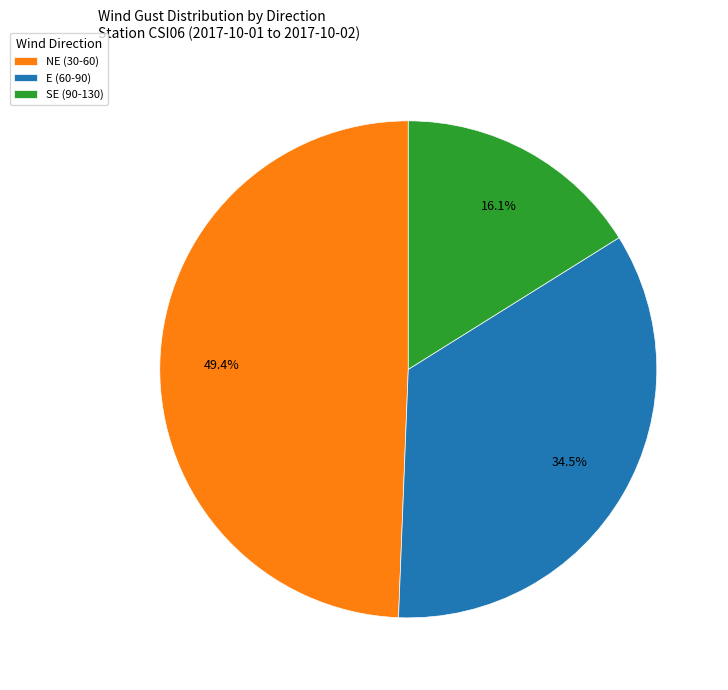

Rank the categories by value from lowest to highest.

SE (90-130), E (60-90), NE (30-60)